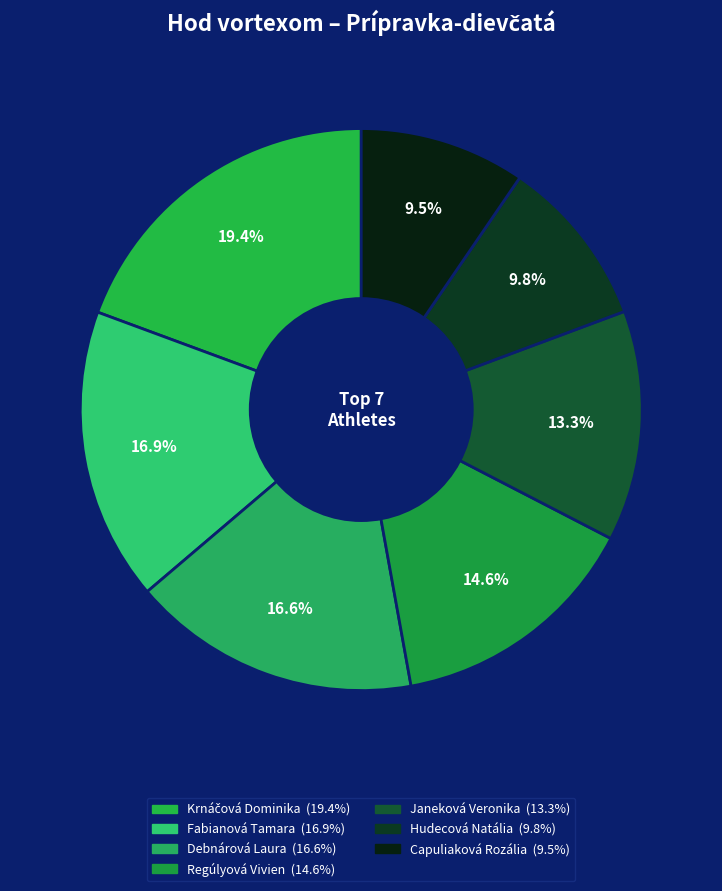

Which category has the biggest portion of the pie?

Krnáčová Dominika